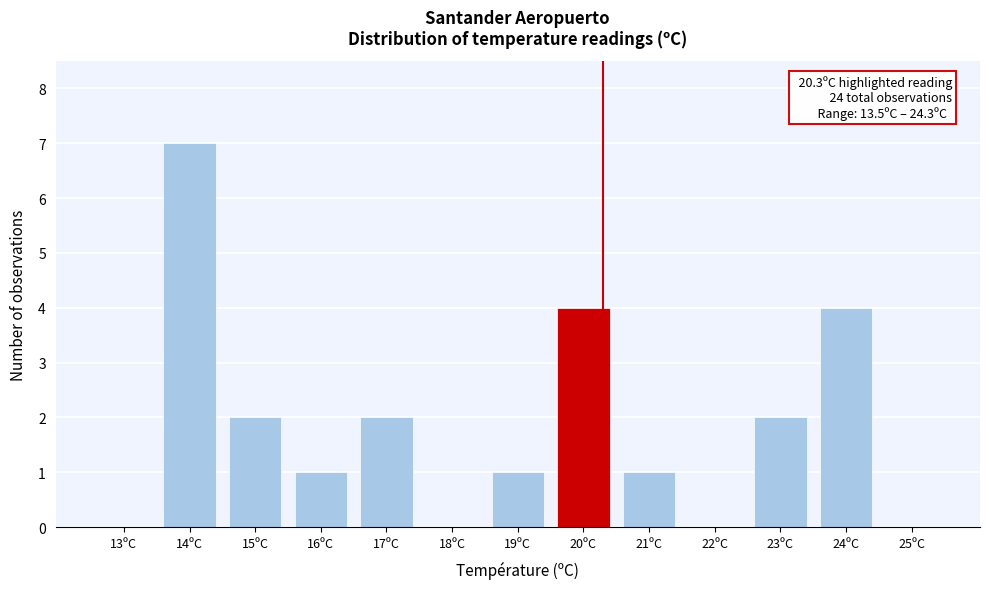

Which range on the x-axis has the tallest bar?

13.5 to 14.5